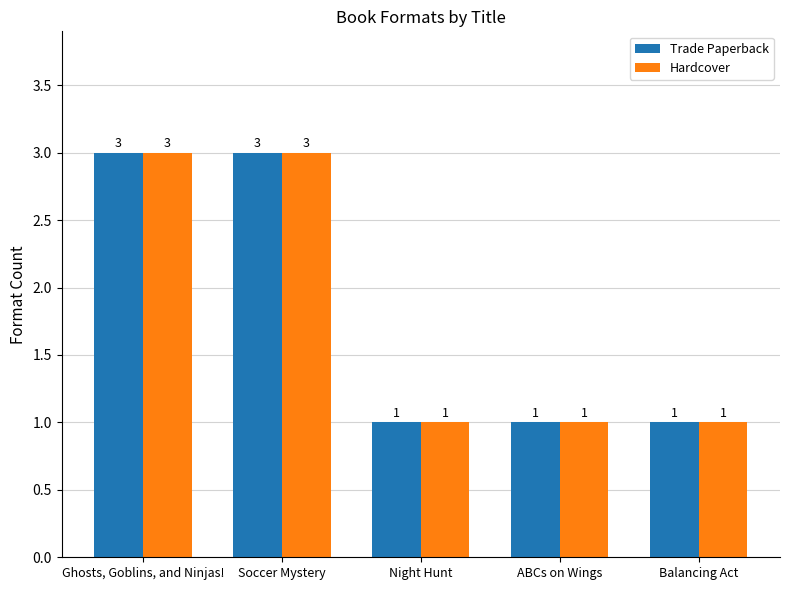

Count the Hardcover values in the range 1 to 3.

5